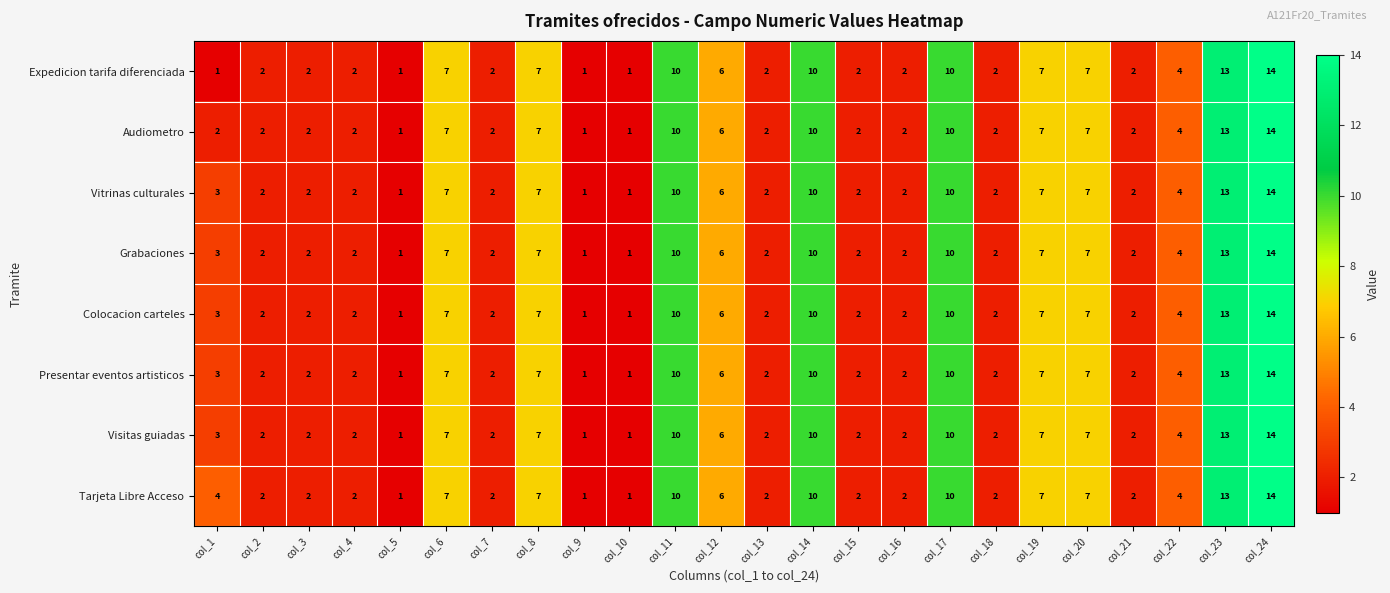

What is the difference between the second highest and minimum values in the Vitrinas culturales series?

12